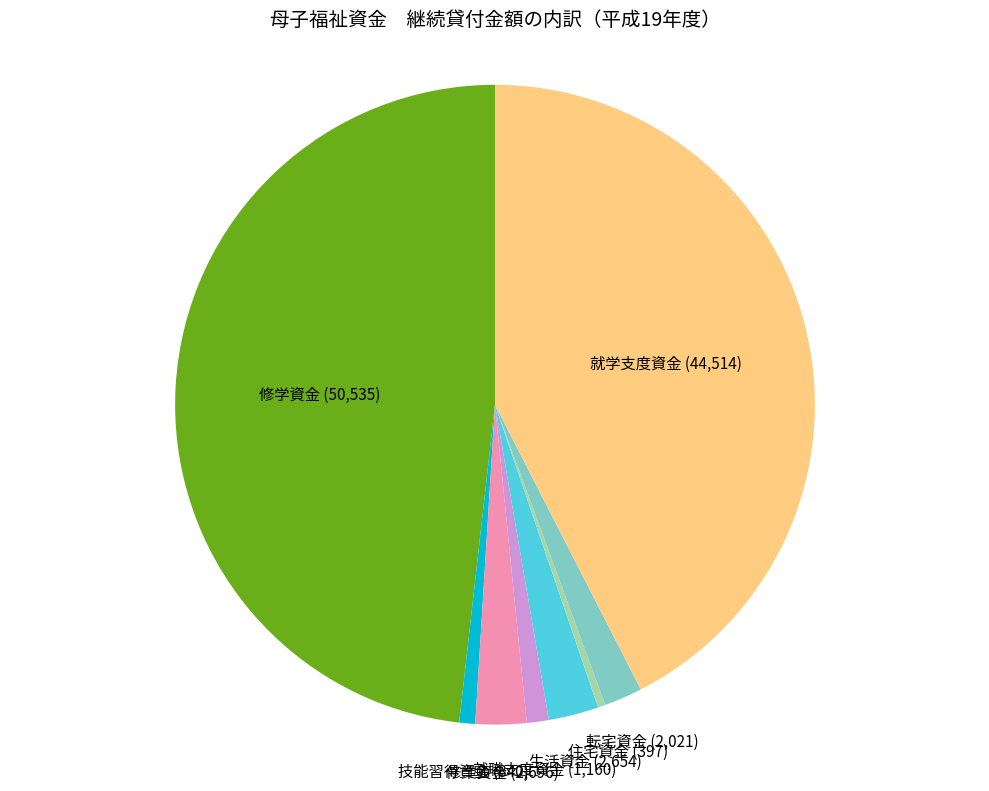

What is the ratio of the value at 住宅資金 to the value at 就職支度資金?

0.3